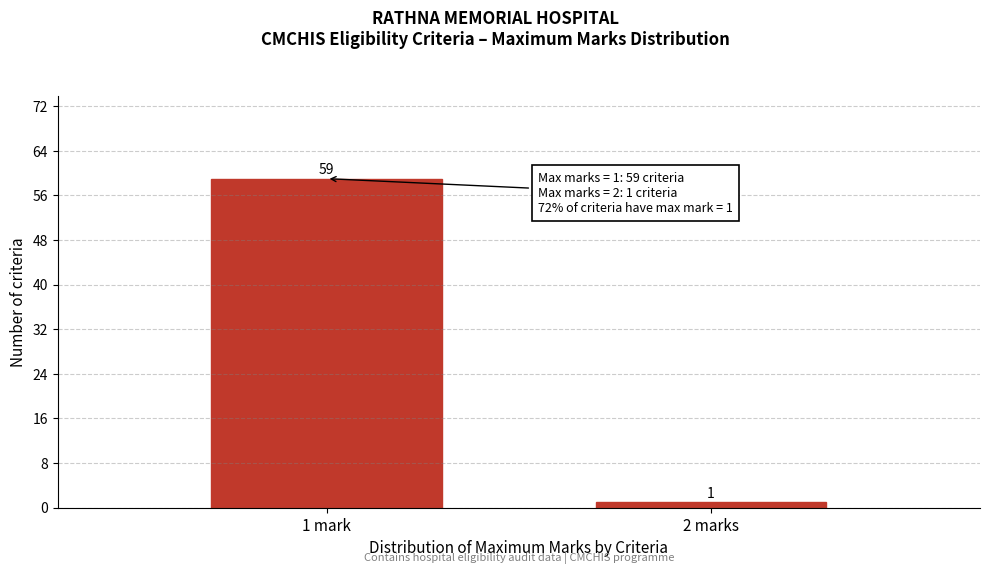

Reading left to right, list all the values displayed in this chart.

1 mark=59	2 marks=1